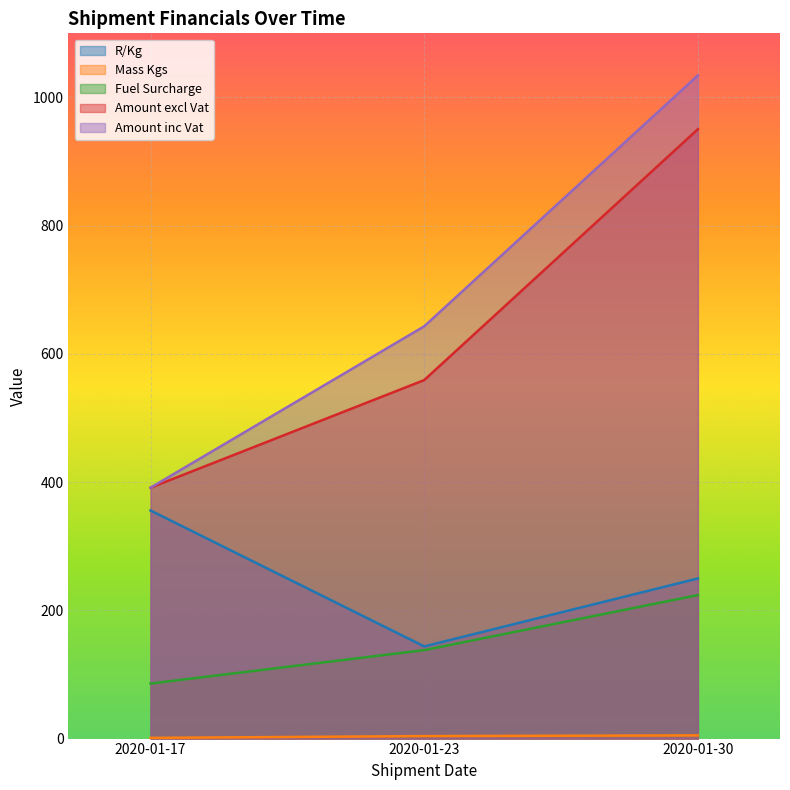

At how many categories does at least one series exceed 932?

1